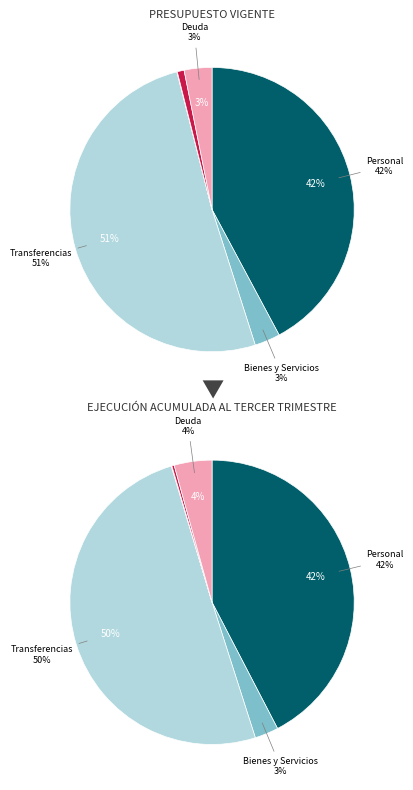

To the nearest percent, what is the difference between the largest and smallest slice percentages?

51%